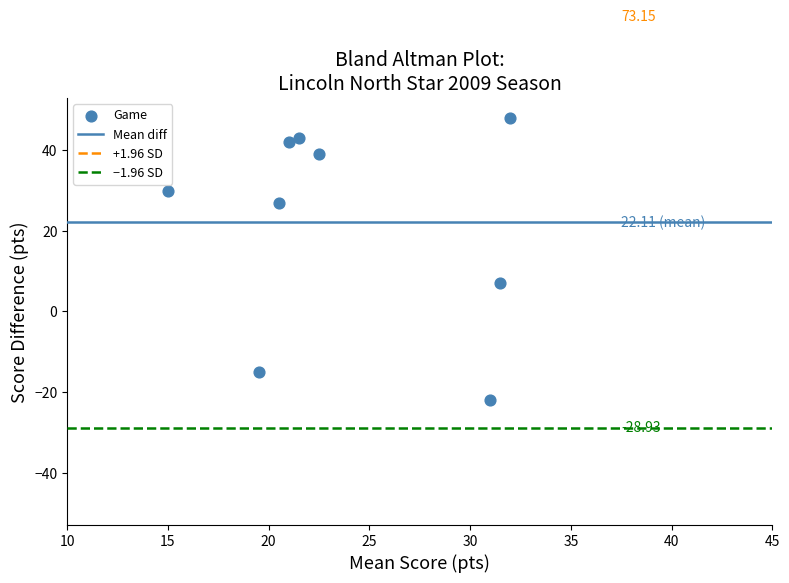

What is the range of Y values (max minus min)?

70